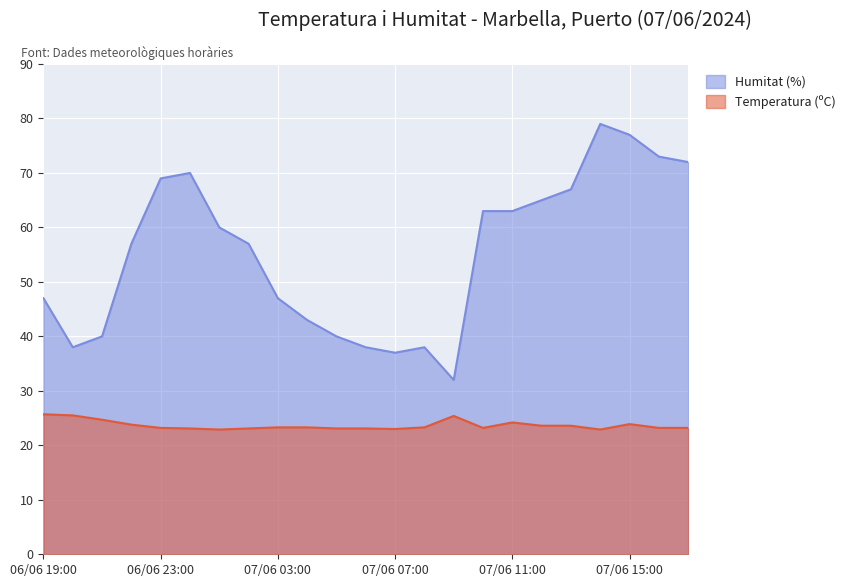

What is the value of the Temperatura (ºC) point at the 21st from the left?

23.9